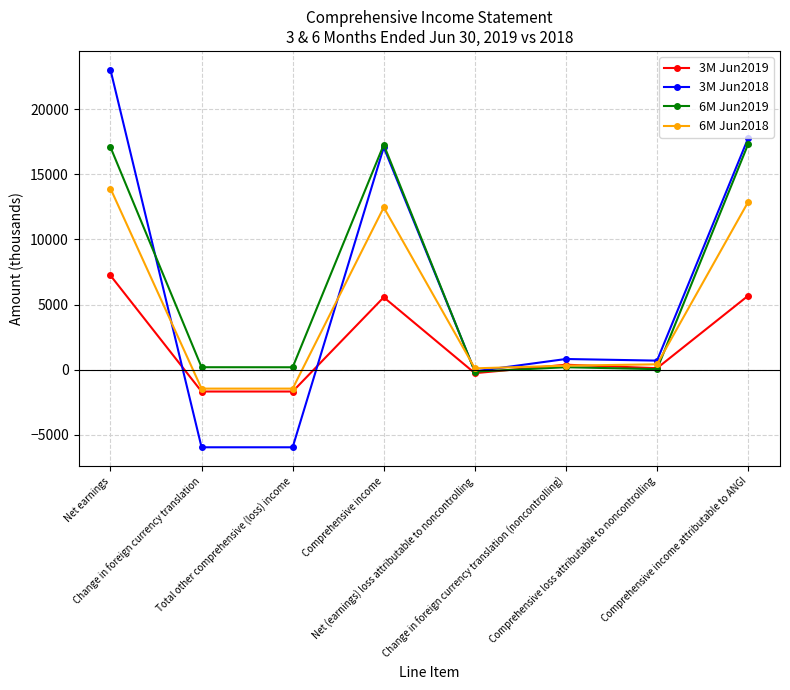

At which category does the chart reach its peak across all series?

Net earnings